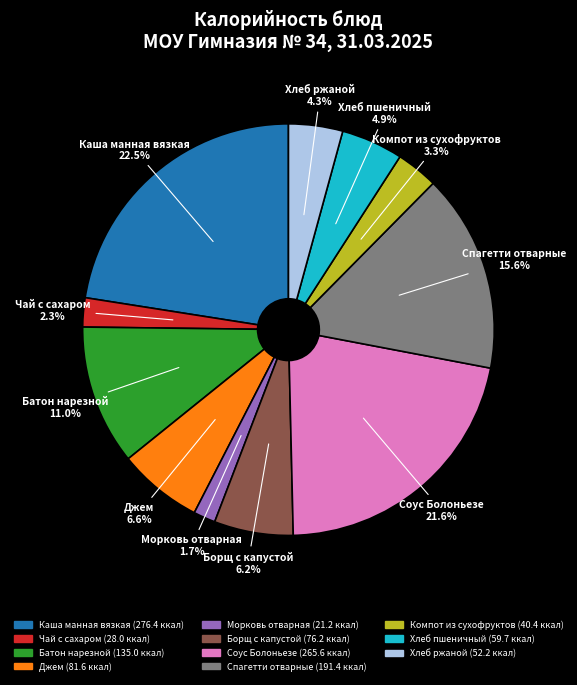

To the nearest percent, what is the combined percentage of Борщ с капустой and Батон нарезной?

17%